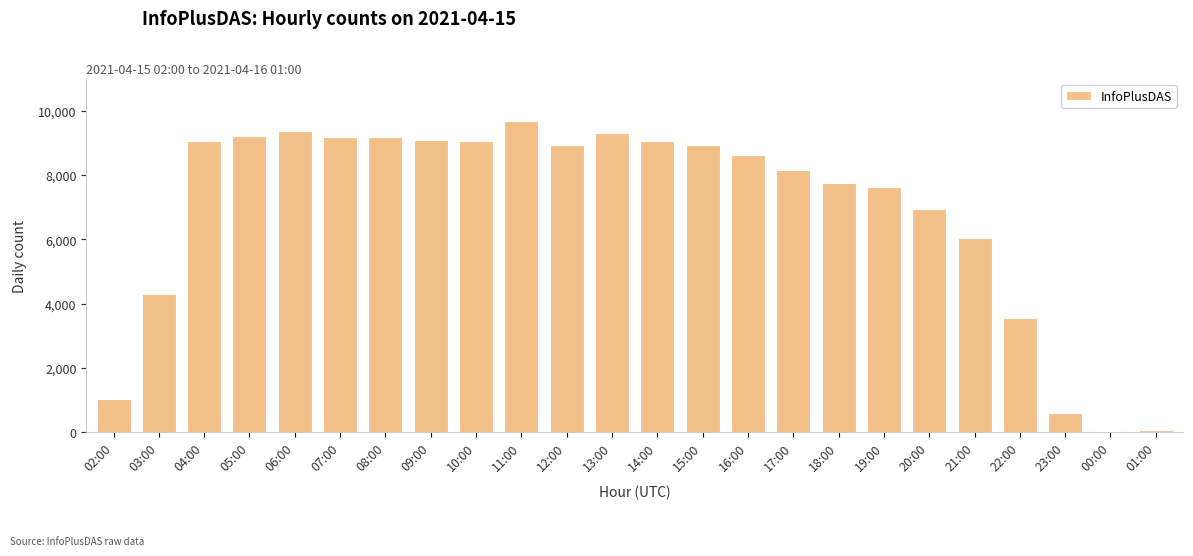

Read the value at 08:00, to the nearest 100.

9200